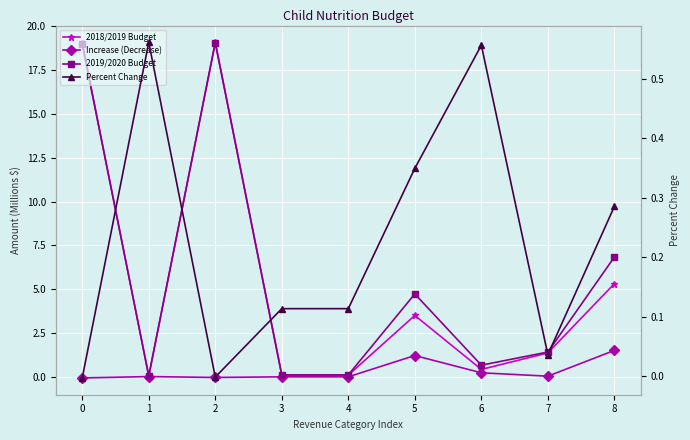

Where is the first local minimum for 2019/2020 Budget?

1